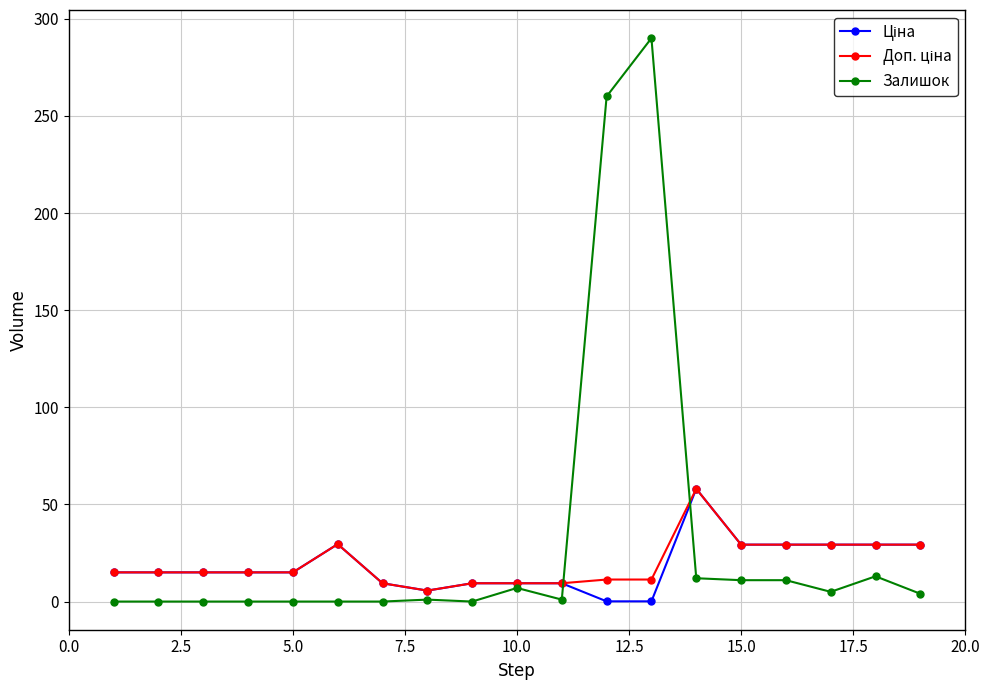

True or false: Залишок and Доп. ціна intersect in this chart.

True